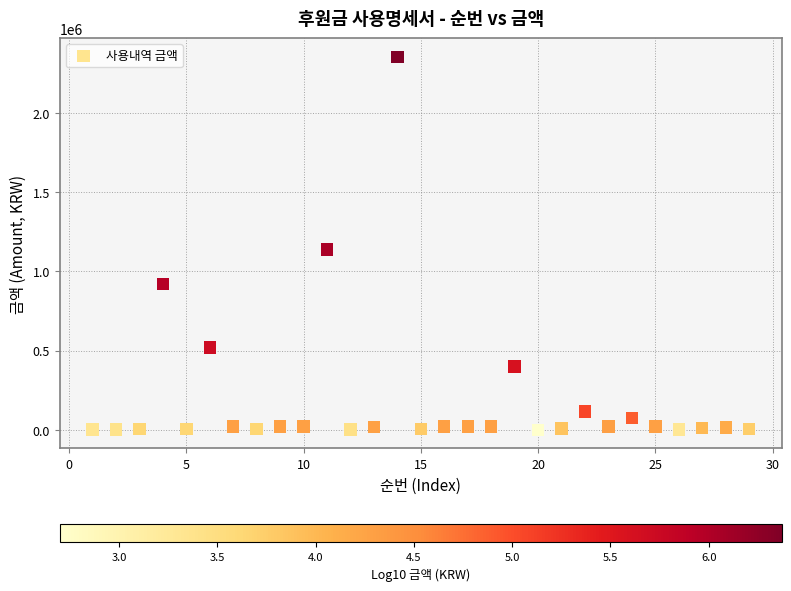

What is the range of X values (max minus min)?

28